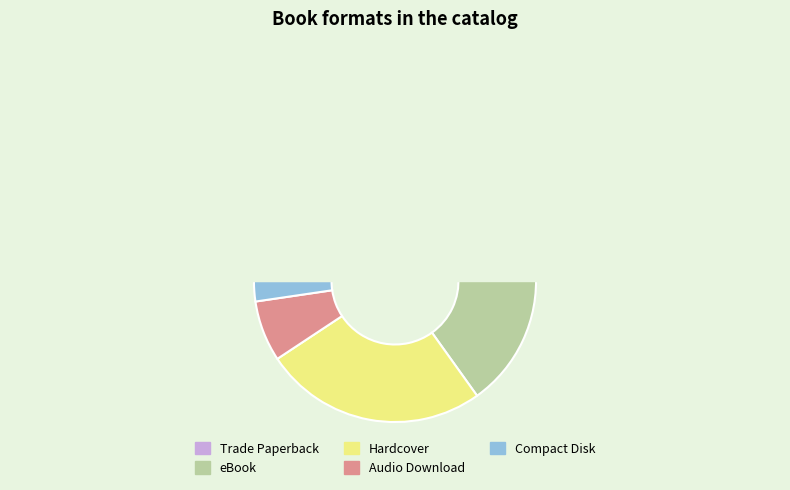

The Hardcover slice represents 26% of the pie. True or false?

True